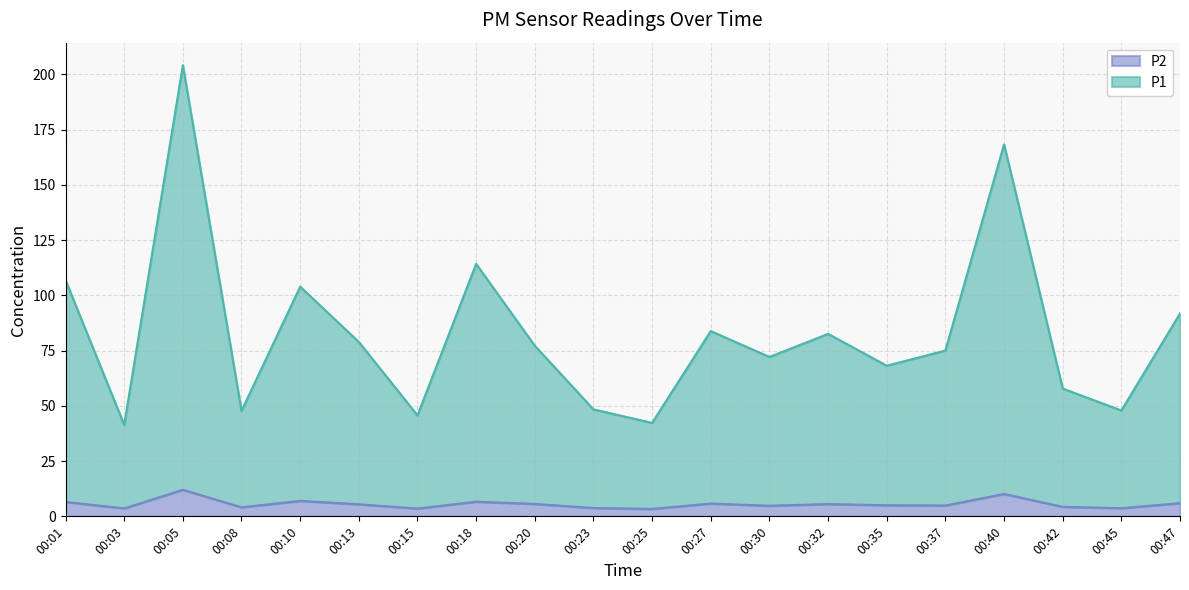

Rank the series at 00:35 from highest to lowest value.

P1, P2